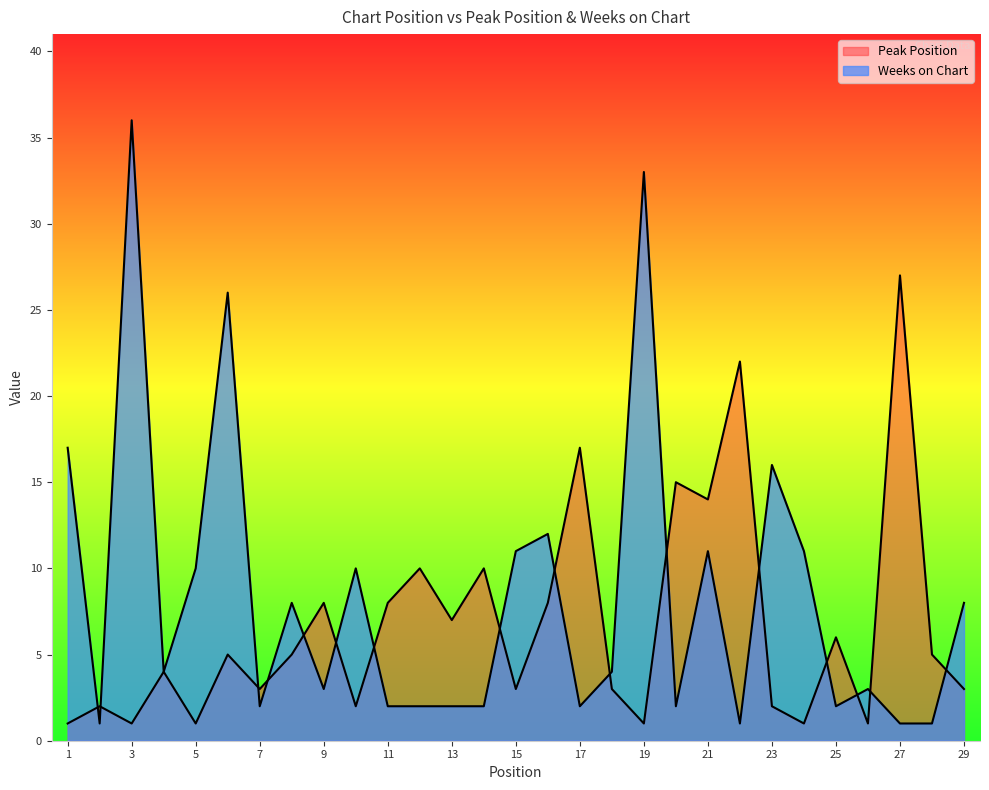

Between which two adjacent categories do Peak Position and Weeks on Chart first intersect?

1 and 2